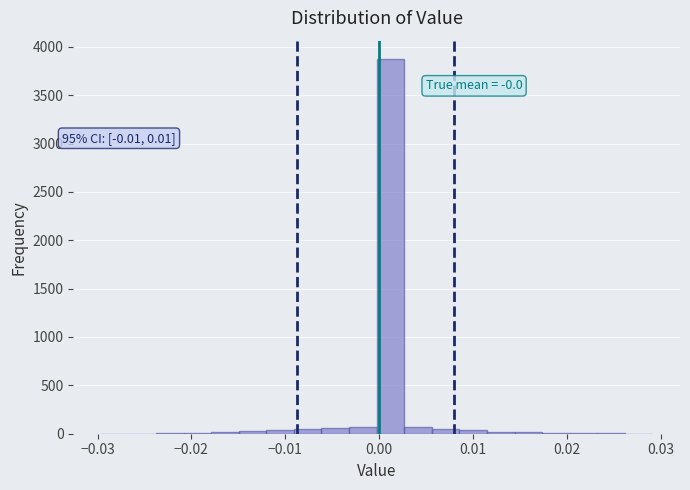

Around what value on the x-axis is the tallest bar? Give the approximate position of its centre, as read against the axis.

0.001